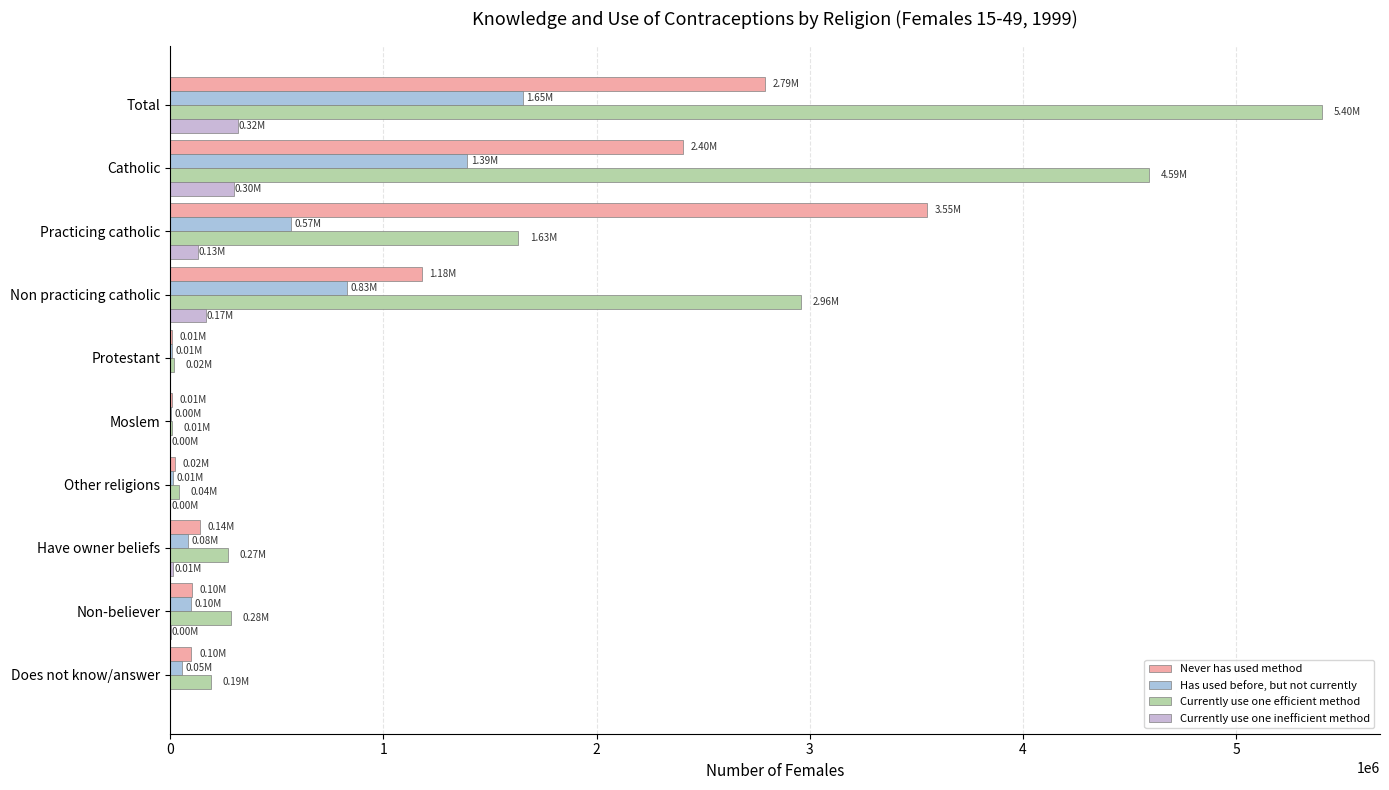

How many series are shown in this chart?

4